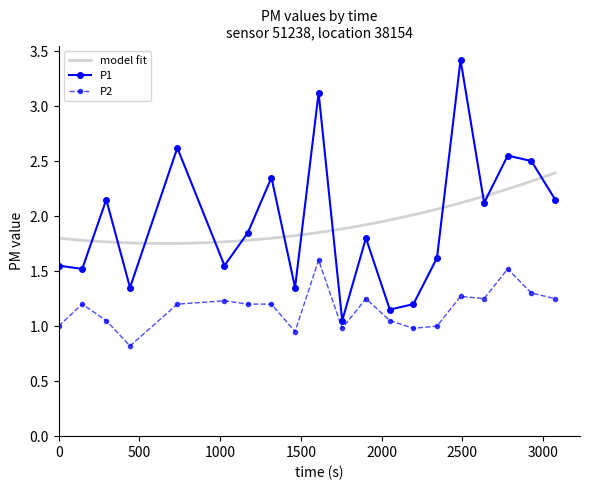

True or false: P2 has more than 1 points higher than both neighbors.

True